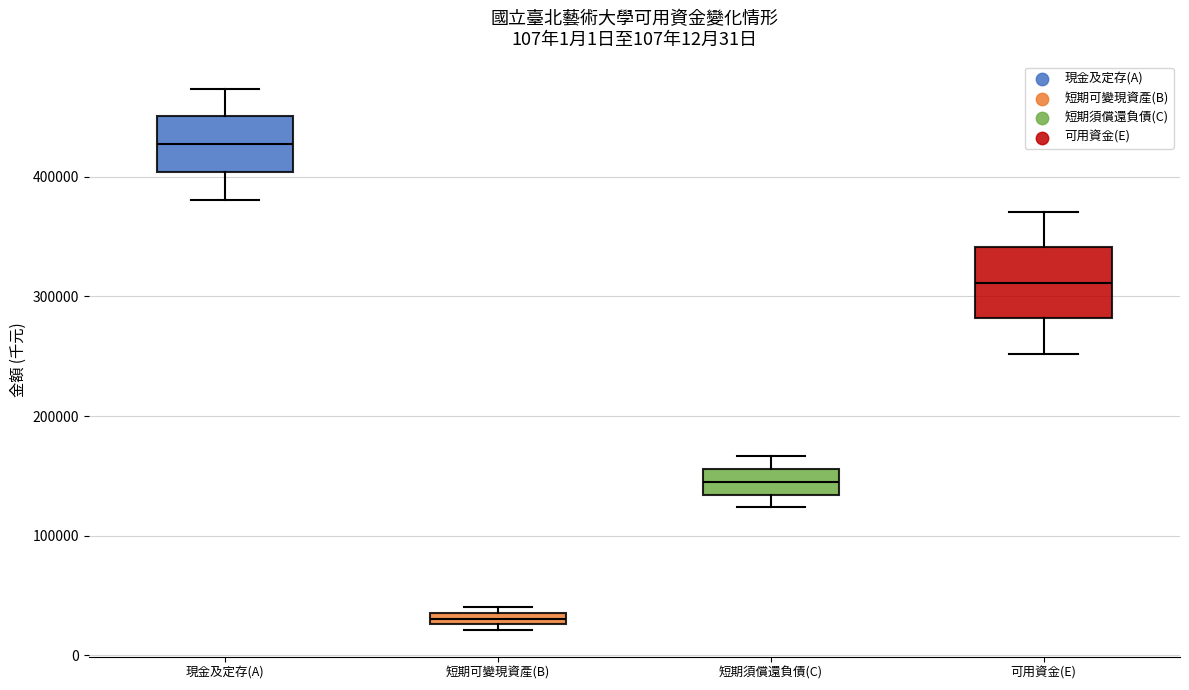

Comparing the boxes themselves (not the whiskers), which one is the tallest?

可用資金(E)